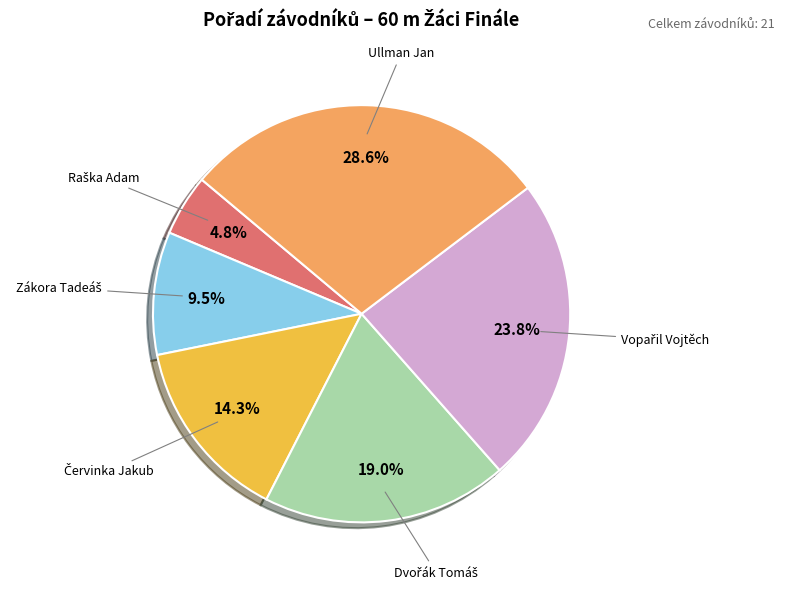

Is there a majority slice in this chart?

No